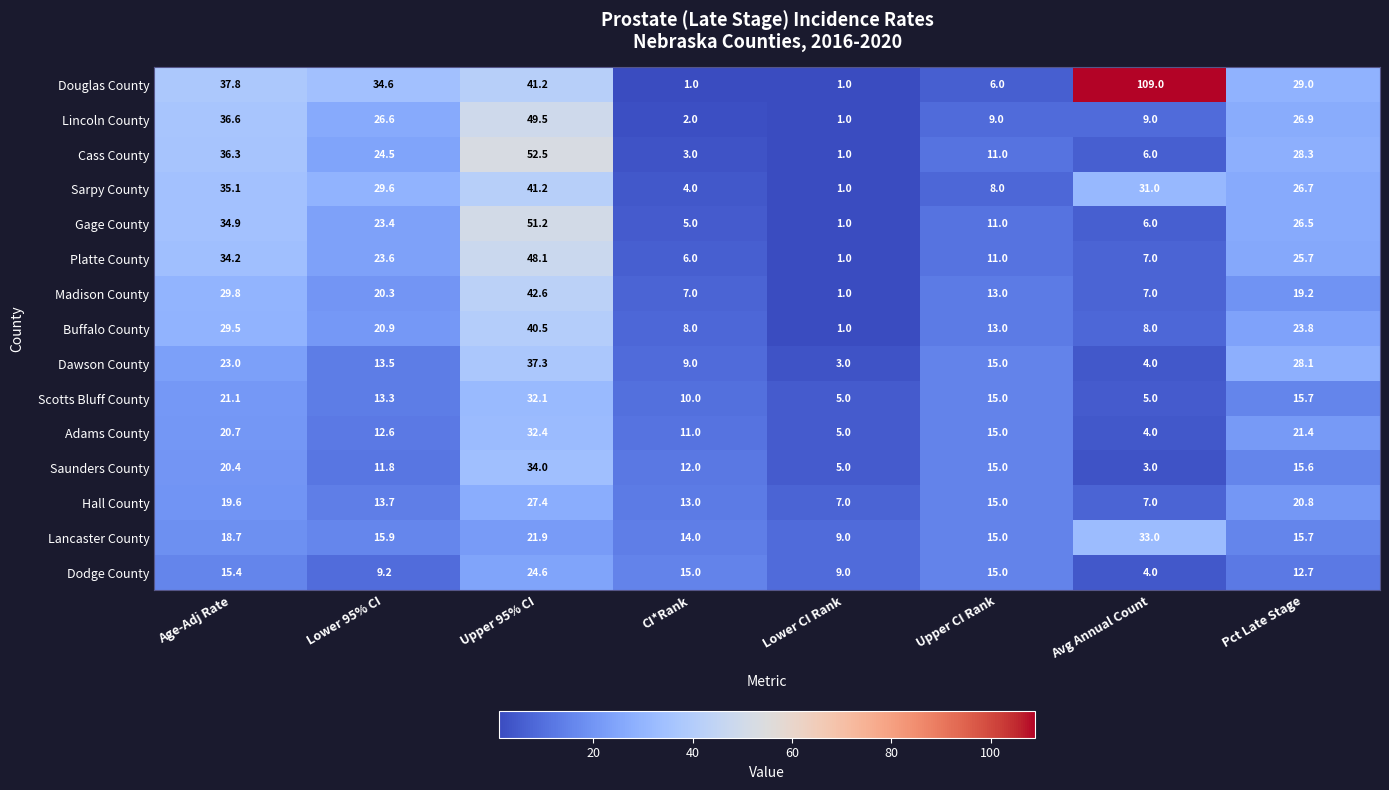

At Age-Adj Rate, list the series in order from smallest to largest.

Dodge County, Lancaster County, Hall County, Saunders County, Adams County, Scotts Bluff County, Dawson County, Buffalo County, Madison County, Platte County, Gage County, Sarpy County, Cass County, Lincoln County, Douglas County